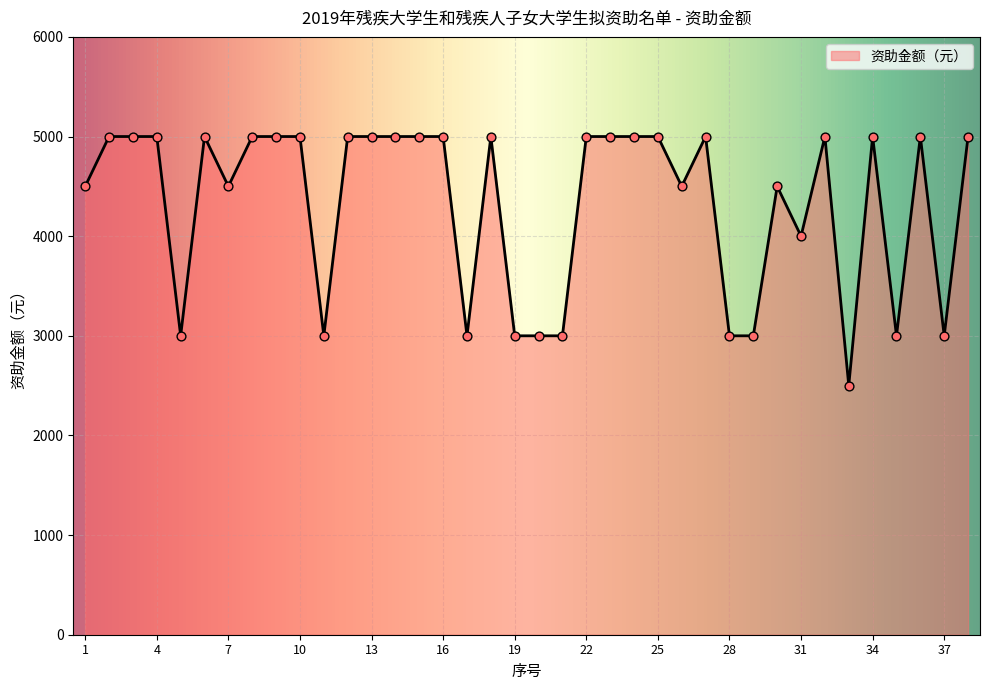

What is the smallest value displayed?

2500